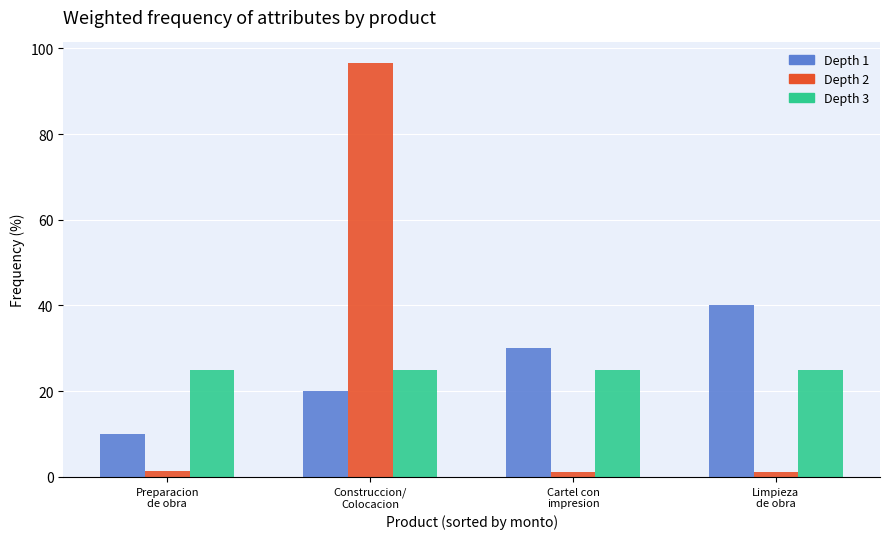

What is the greatest value displayed?

96.6